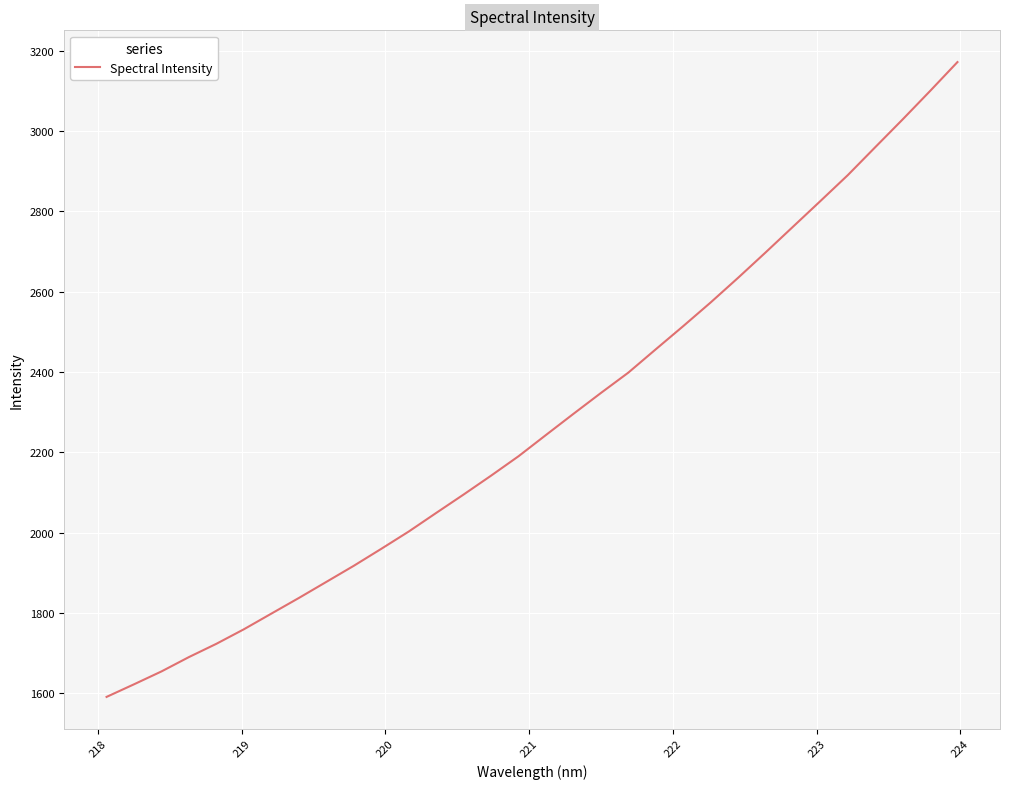

What is the maximum value shown in the chart?

3171.7